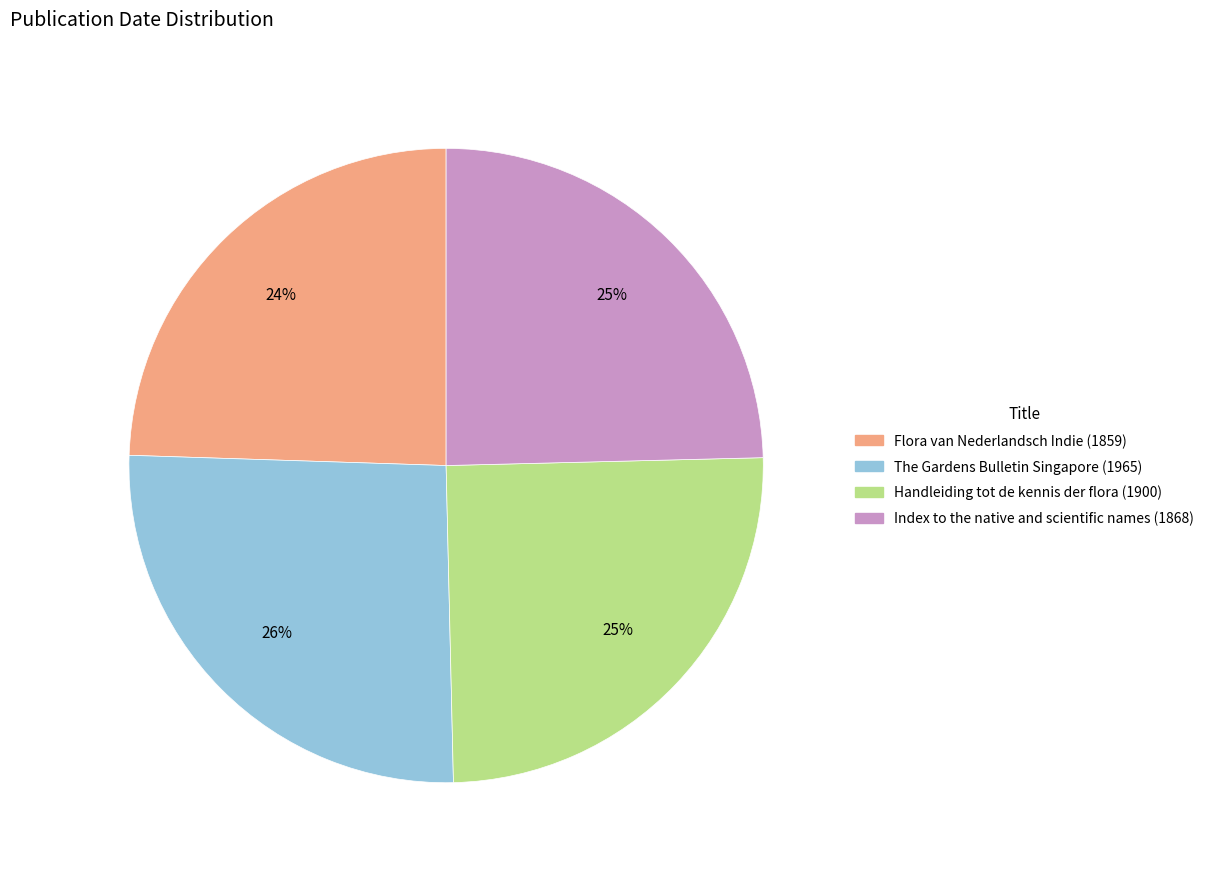

Is the sum of Flora van Nederlandsch Indie (1859) and Index to the native and scientific names (1868) greater than half?

No